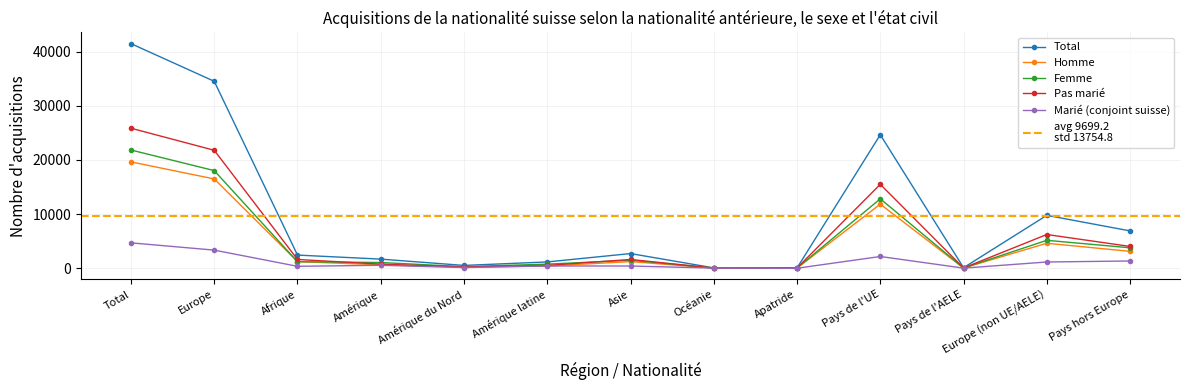

What are all the series names shown in the legend?

Total, Homme, Femme, Pas marié, Marié (conjoint suisse)